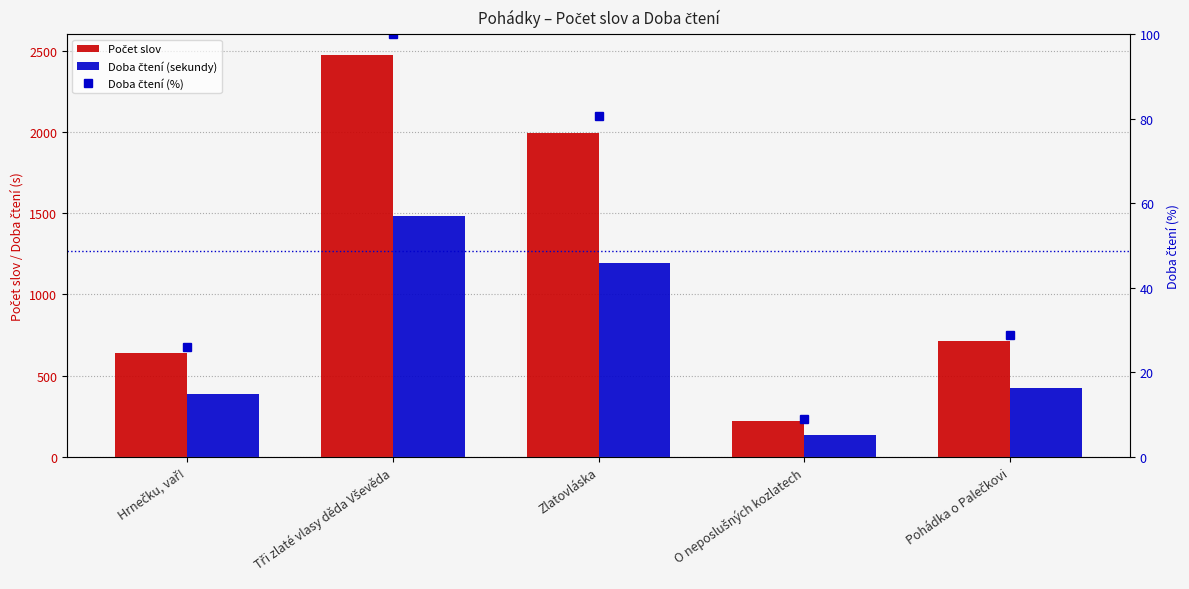

Between O neposlušných kozlatech and Pohádka o Palečkovi, which series saw the biggest shift?

Počet slov